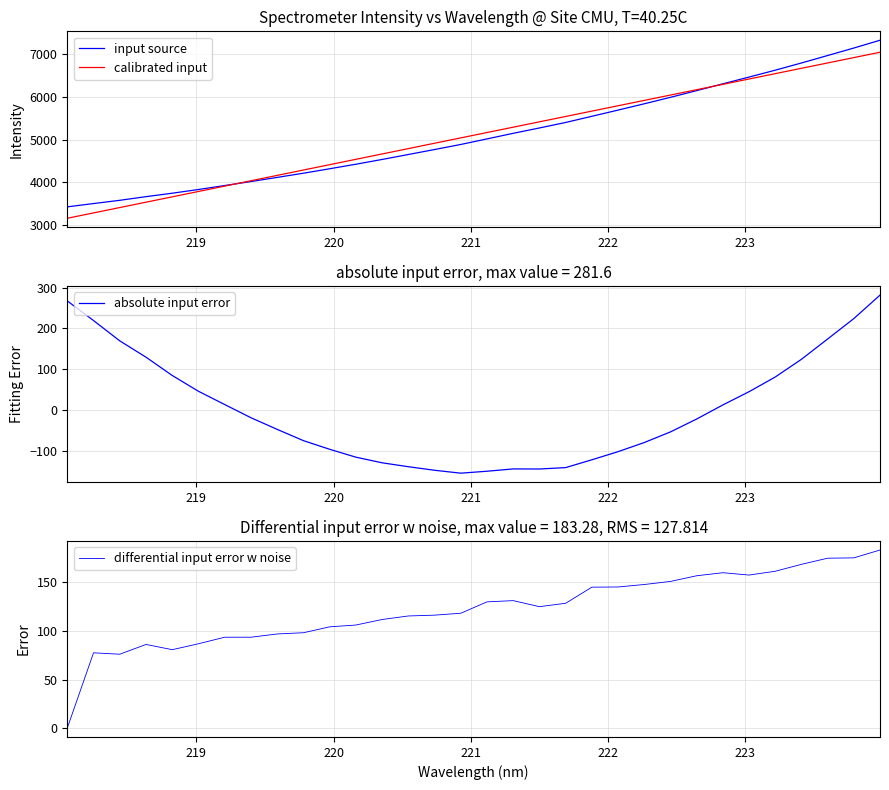

What is the highest value of the input source series?

7327.3